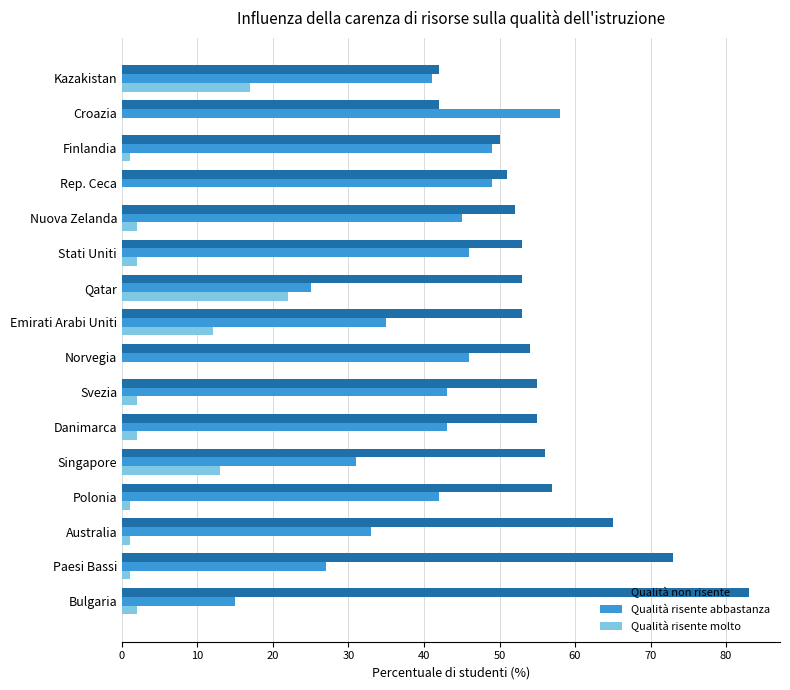

The Qualità non risente series shows 87 at Danimarca. True or false?

False